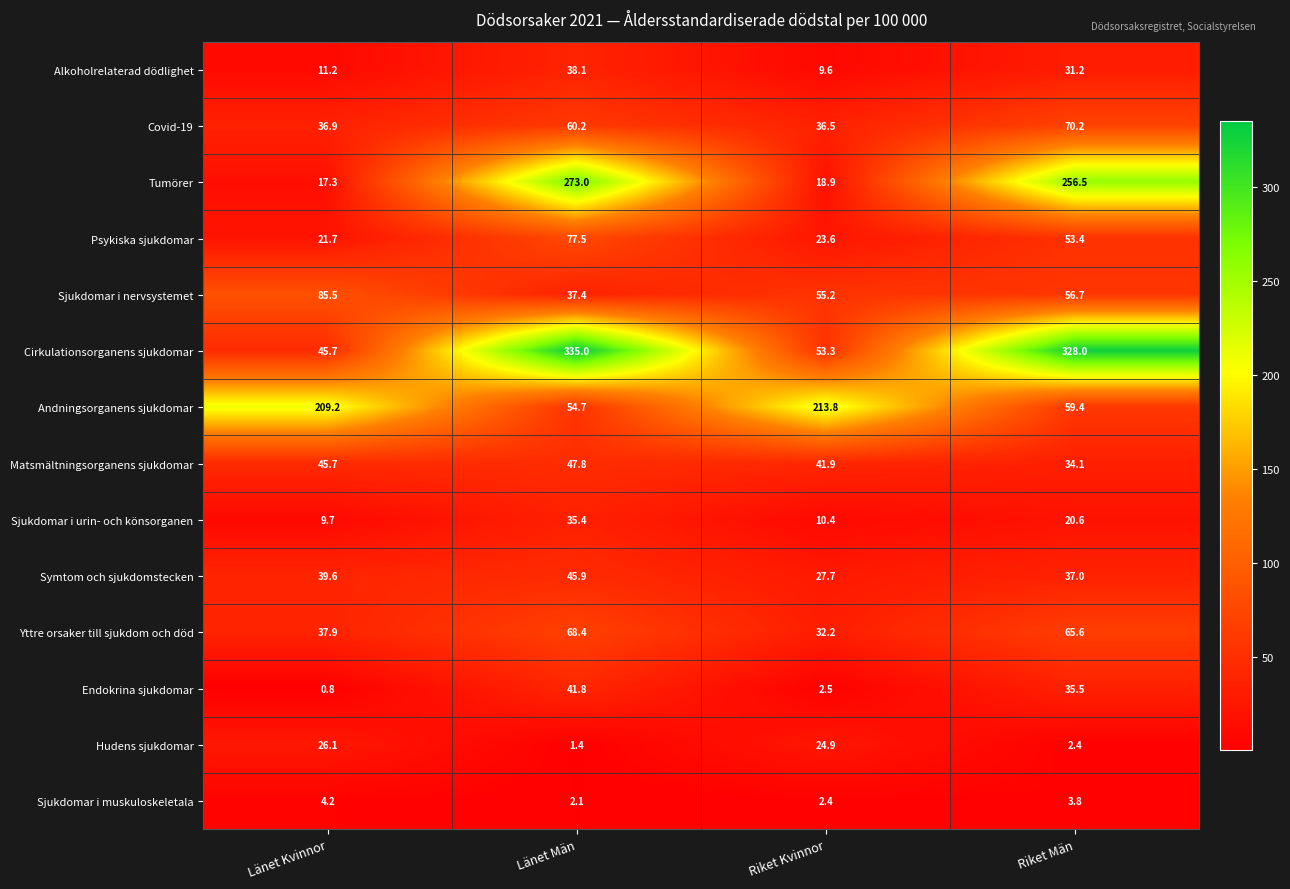

Which label corresponds to the largest value in the chart?

Länet Män